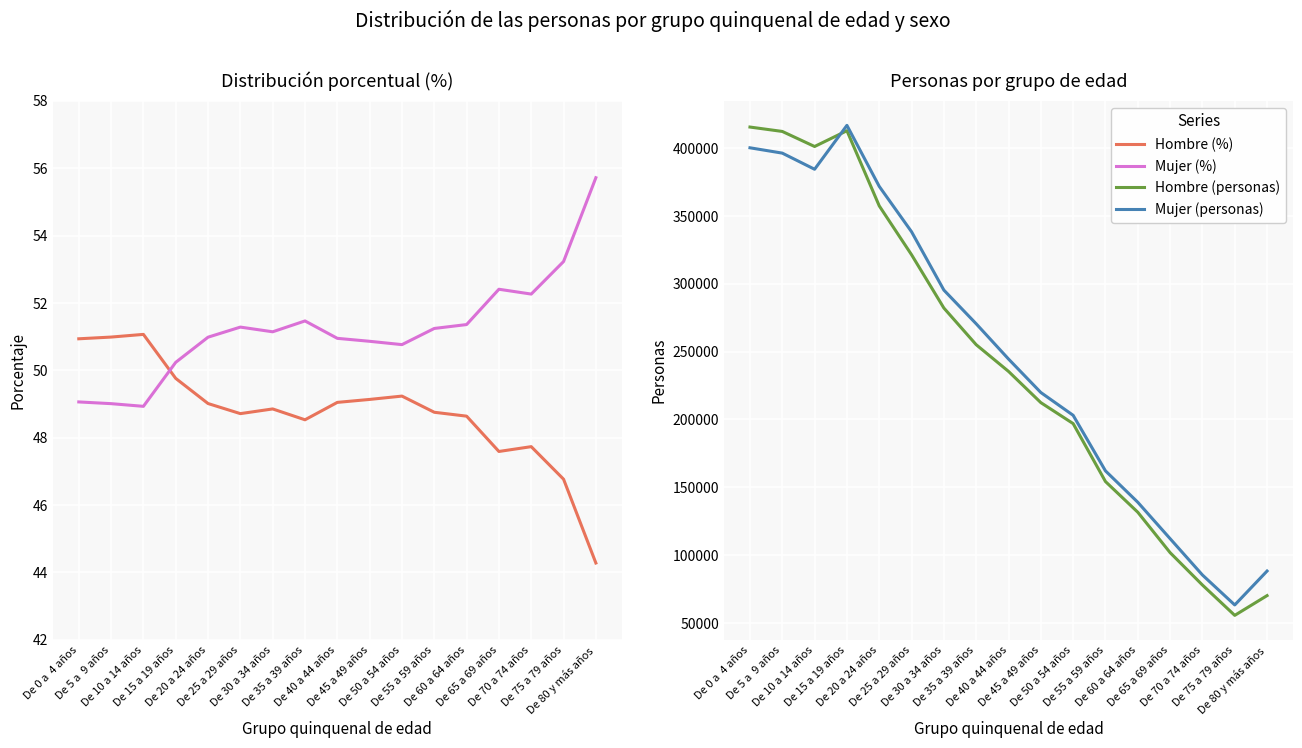

What is the minimum value for Mujer (personas)?

63233